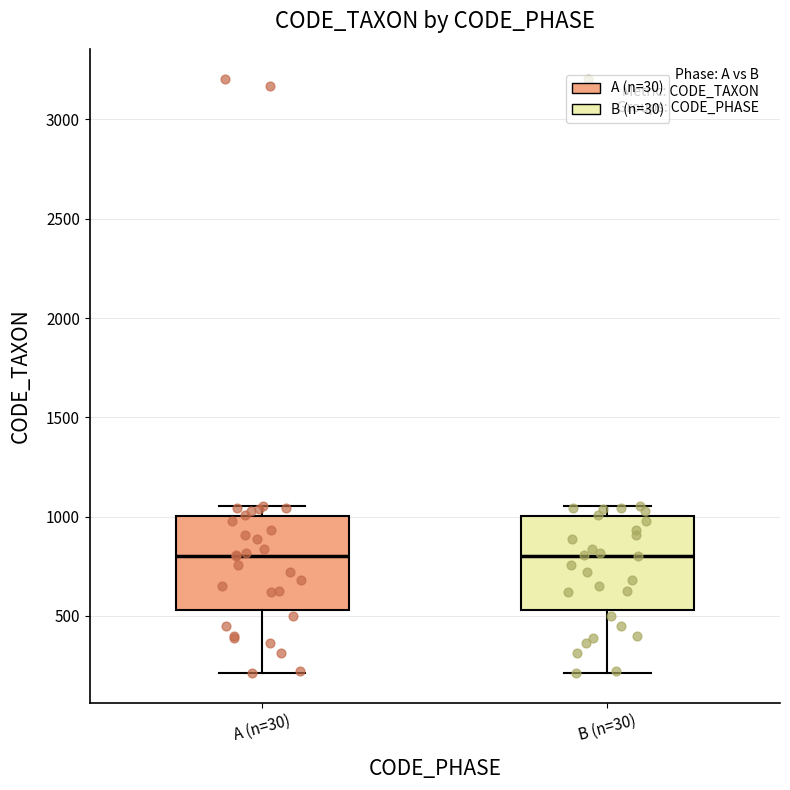

Reading left to right, transcribe this box plot: for each box, give where its median line is, the range the box spans, and where its two whiskers end, as read against the y-axis. The values are not printed on the chart, so give them approximately, as read against the axis.

A (n=30): median 800, box 550 to 1000, whiskers 200 to 1050
B (n=30): median 800, box 550 to 1000, whiskers 200 to 1050